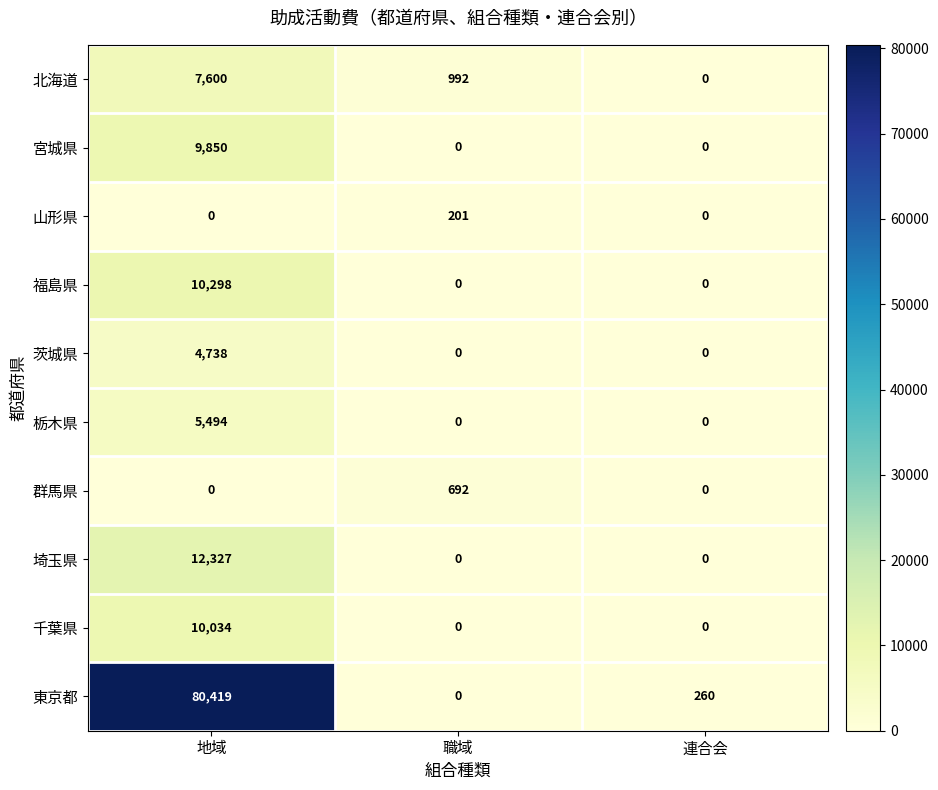

Reading right to left, transcribe all the data shown in this chart.

北海道: 0	992	7600
宮城県: 0	0	9850
山形県: 0	201	0
福島県: 0	0	10298
茨城県: 0	0	4738
栃木県: 0	0	5494
群馬県: 0	692	0
埼玉県: 0	0	12327
千葉県: 0	0	10034
東京都: 260	0	80419